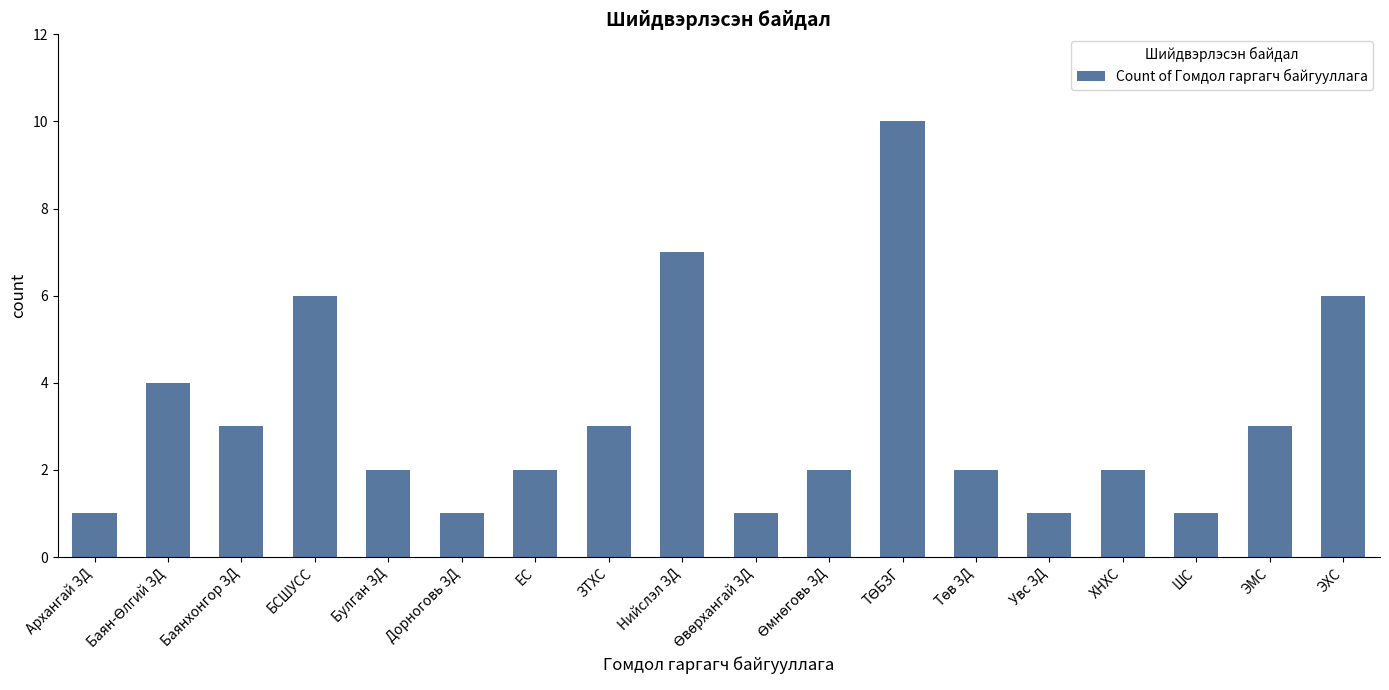

What is the label of the 4th bar from the right?

ХНХС